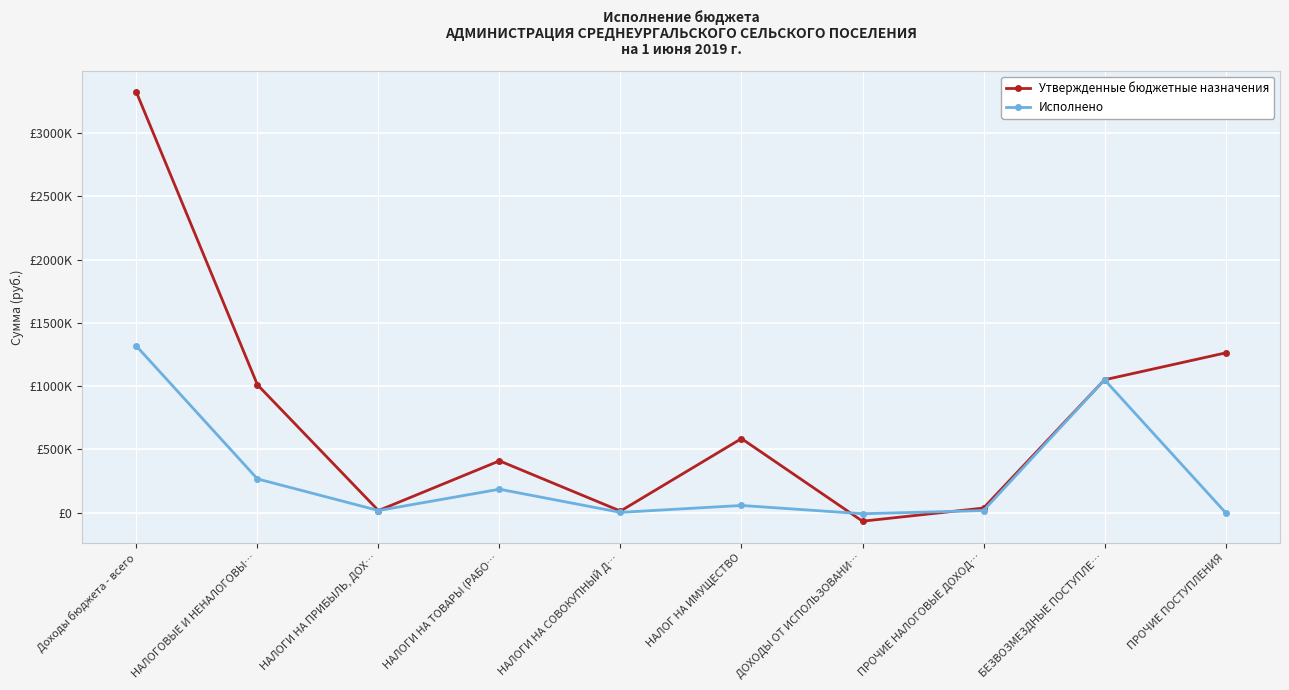

Is it true that Утвержденные бюджетные назначения equals 585000.0 at НАЛОГ НА ИМУЩЕСТВО?

True